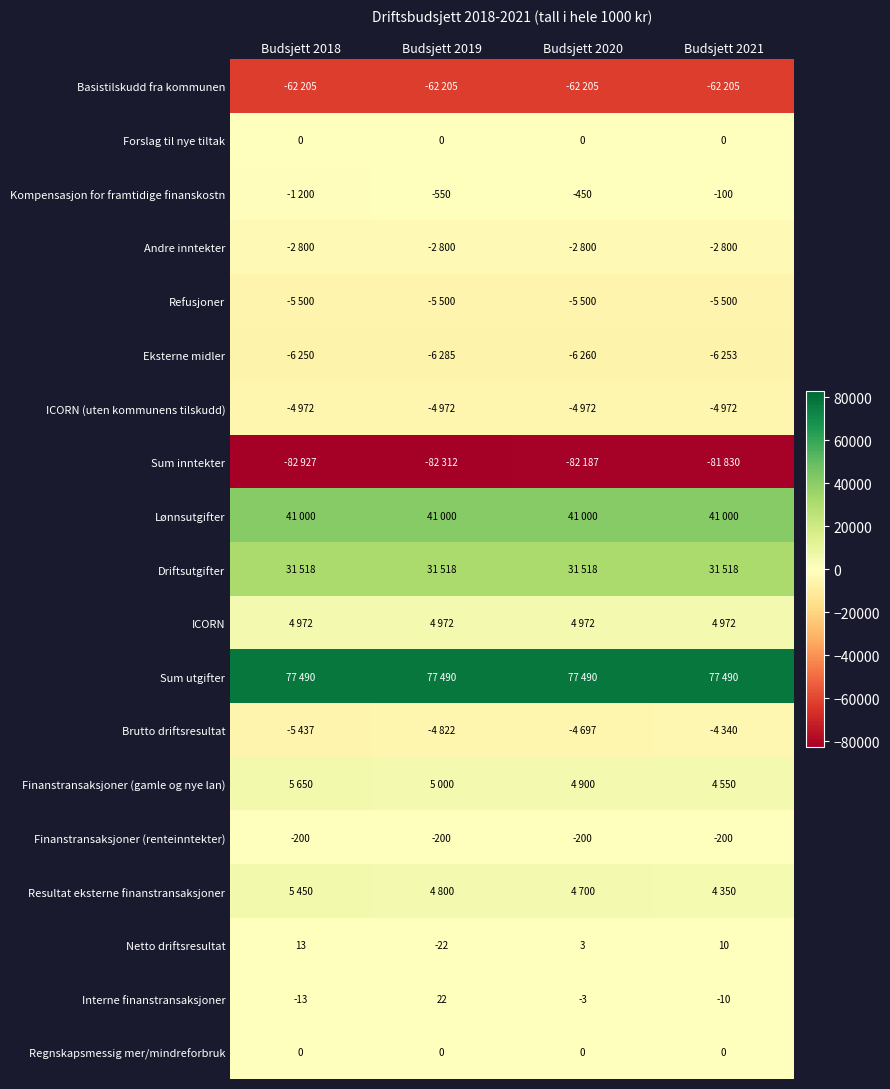

What is the smallest value displayed?

-82927